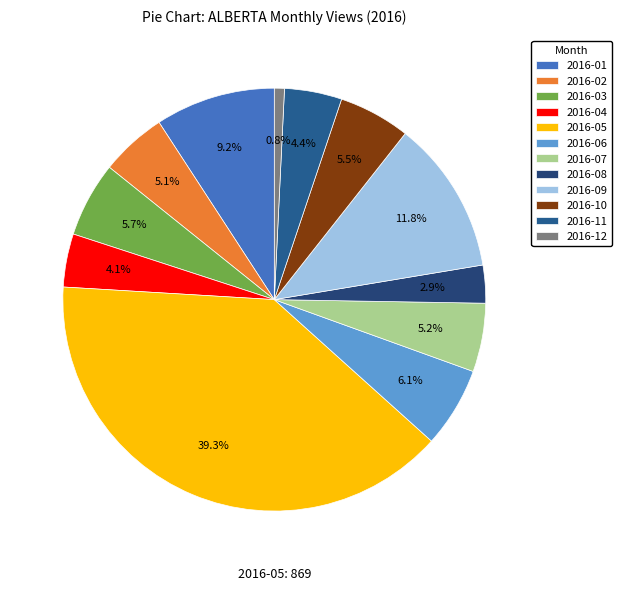

Which slice is the largest?

2016-05